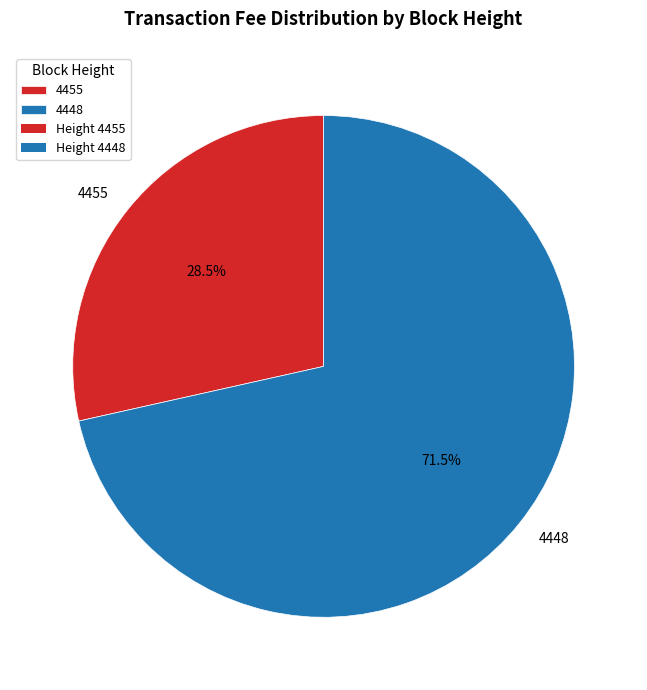

To the nearest percent, what is the difference between the largest and smallest slice percentages?

43%